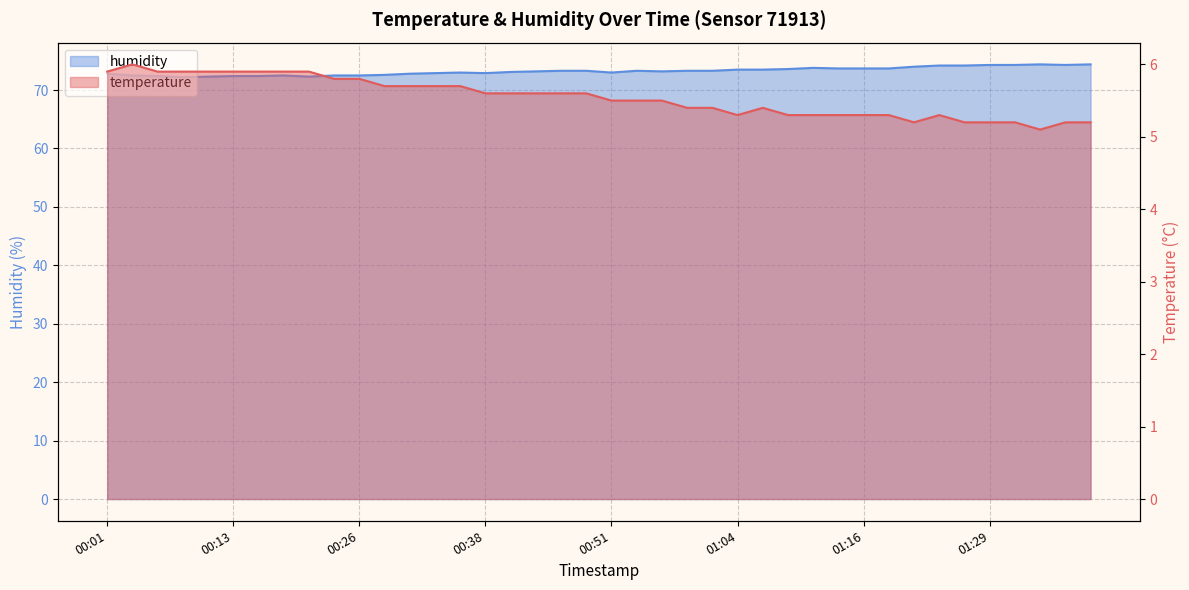

How many interior local peaks does the humidity series have?

5